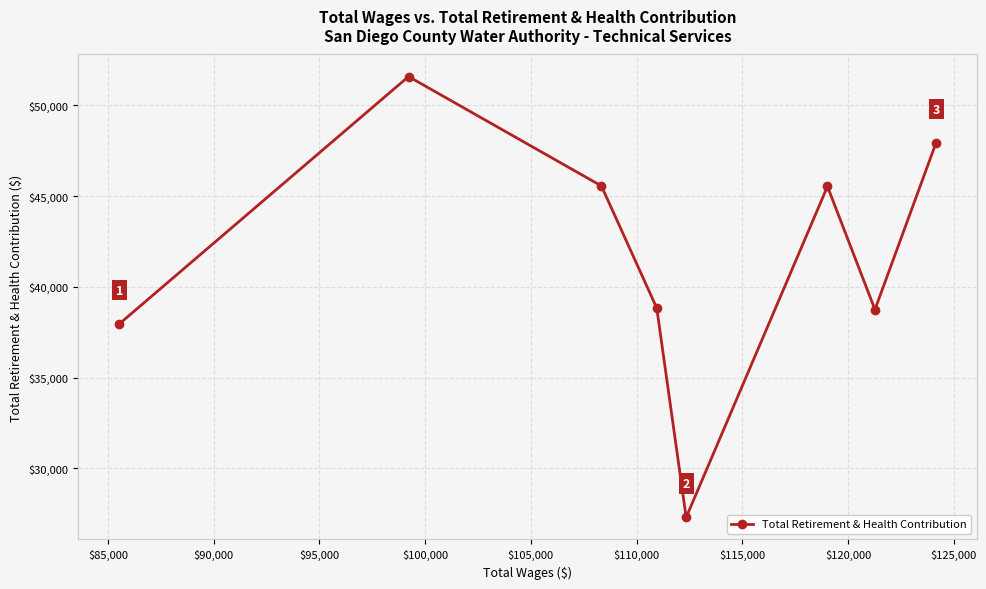

What is the minimum value shown in the chart?

27287